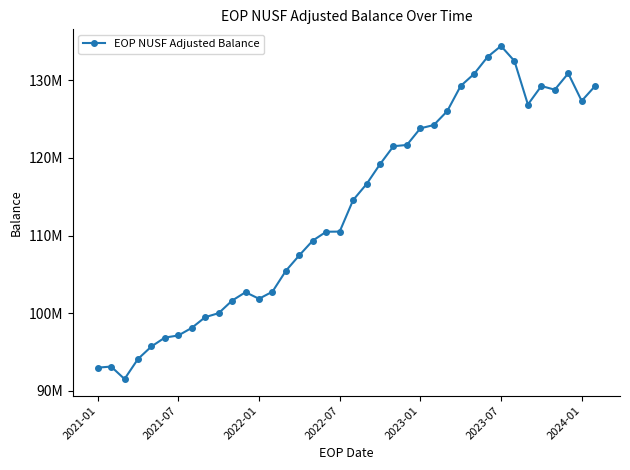

Is this an area chart (filled region under the line)?

No